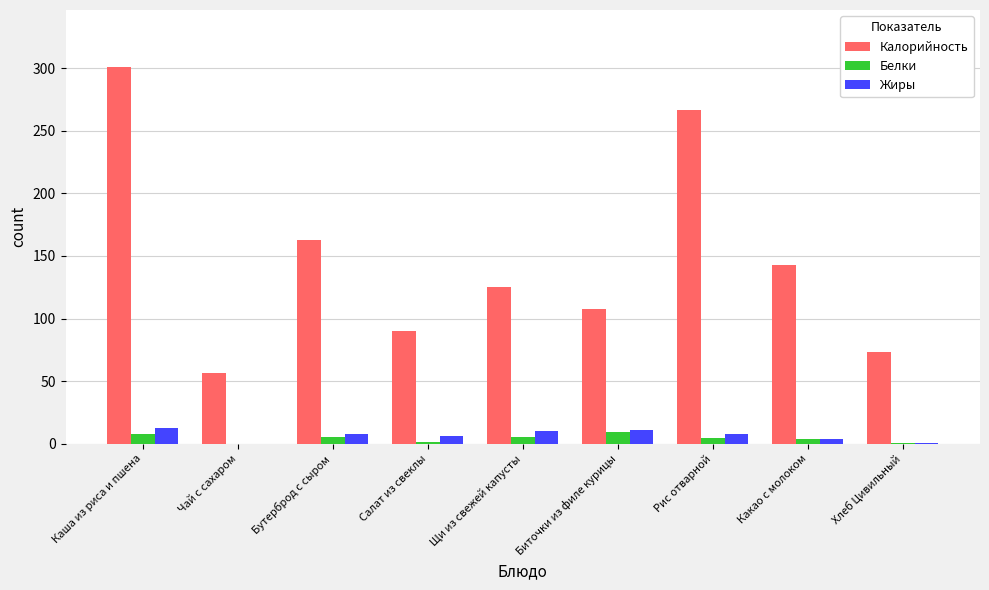

Is the value of Калорийность at Салат из свеклы greater than the value of Жиры at Какао с молоком?

Yes